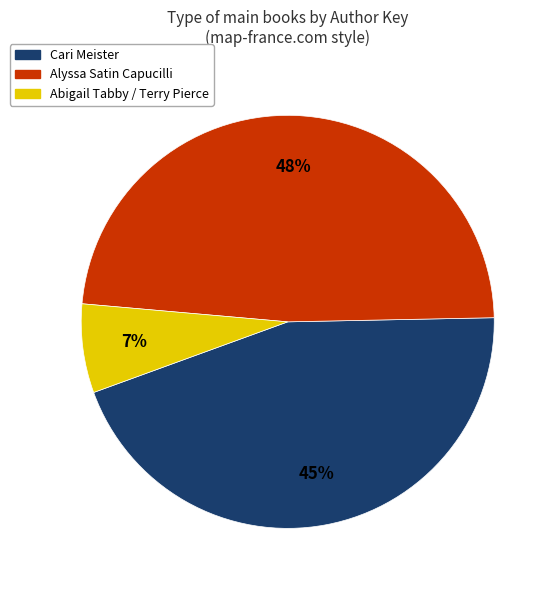

Which slice is the largest?

Alyssa Satin Capucilli